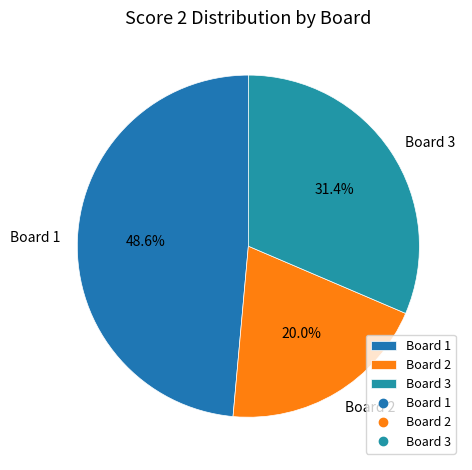

Approximately how many times larger is the value at Board 3 compared to Board 1?

0.6